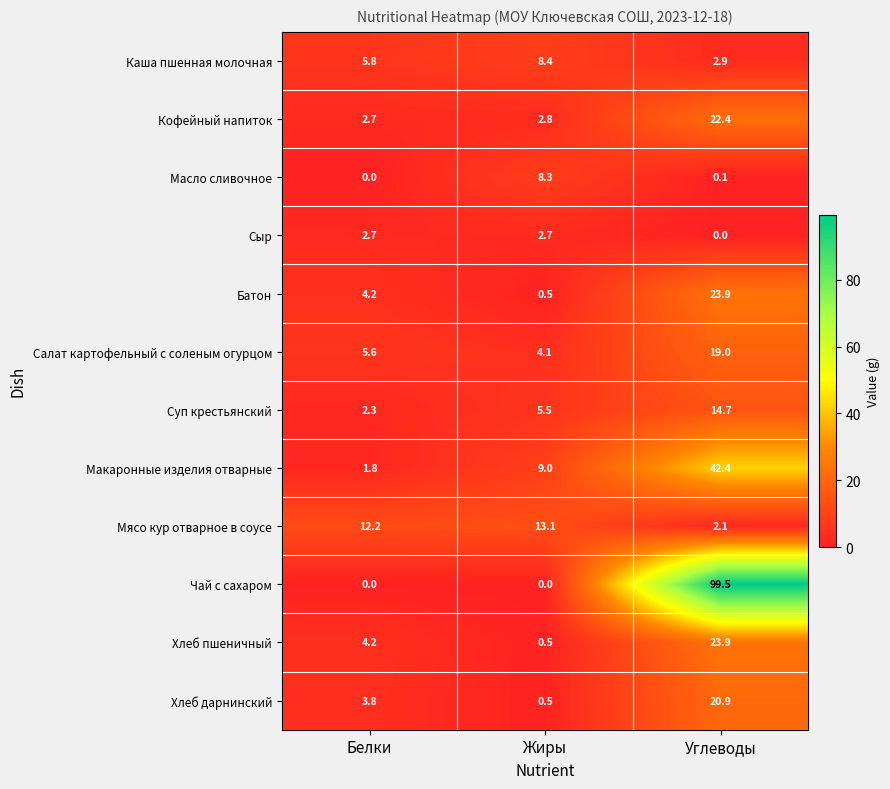

At how many categories does at least one series exceed 40?

1